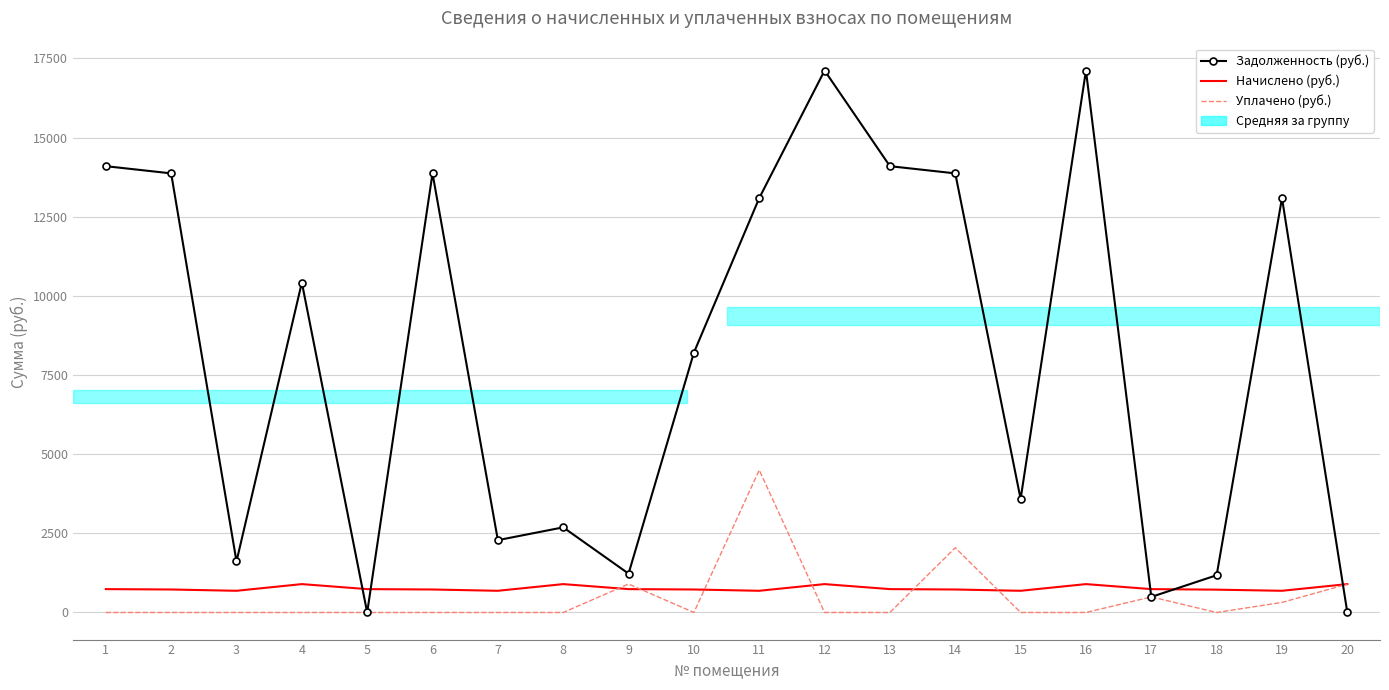

At how many categories does at least one series exceed 14634?

2